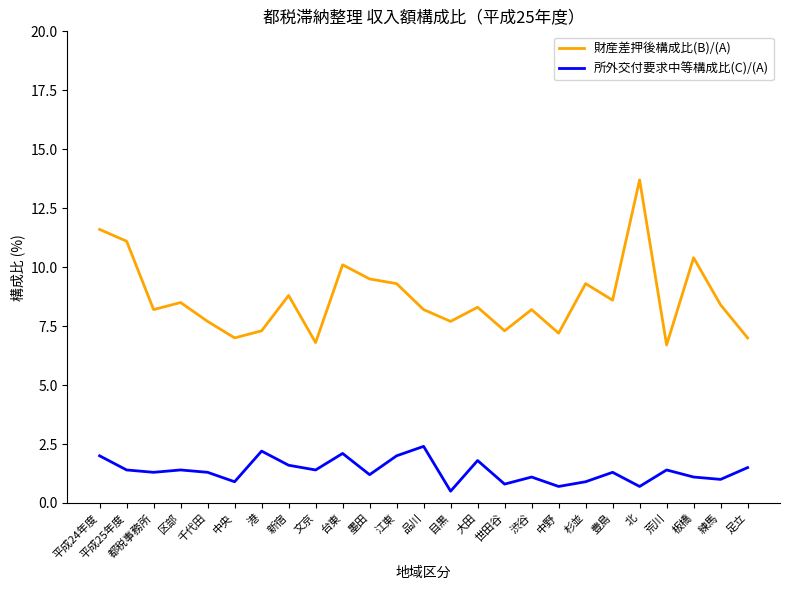

What is the smallest value displayed?

0.5